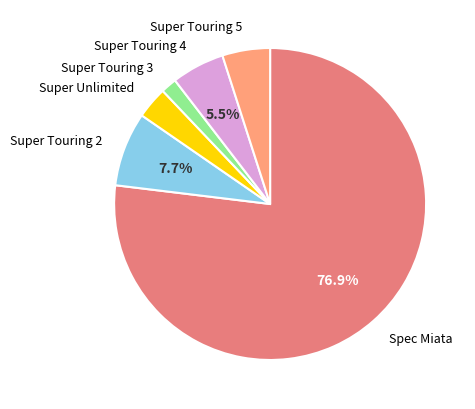

Does any single category account for the majority?

Yes